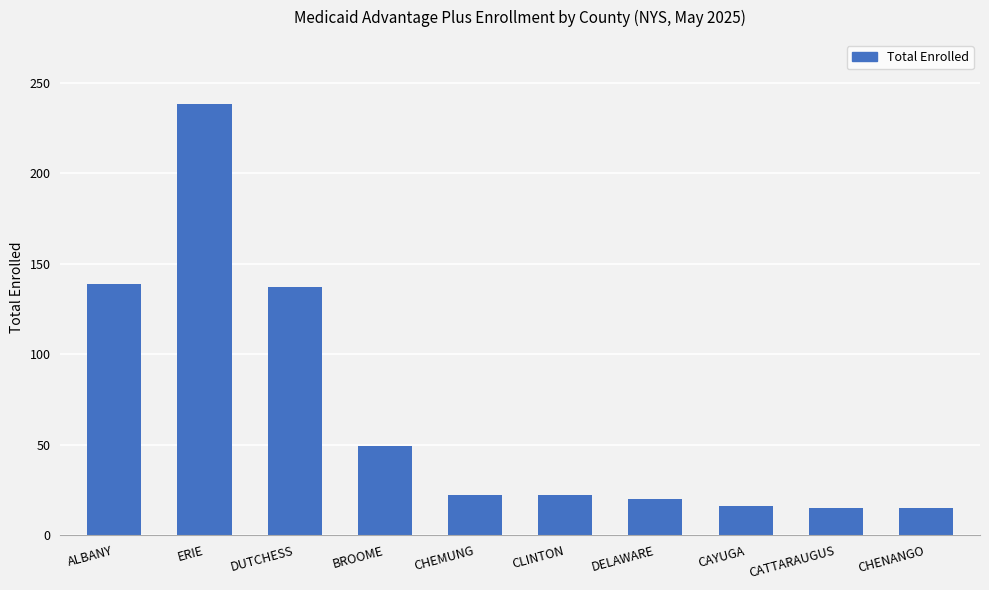

What is the label of the 6th bar from the right?

CHEMUNG